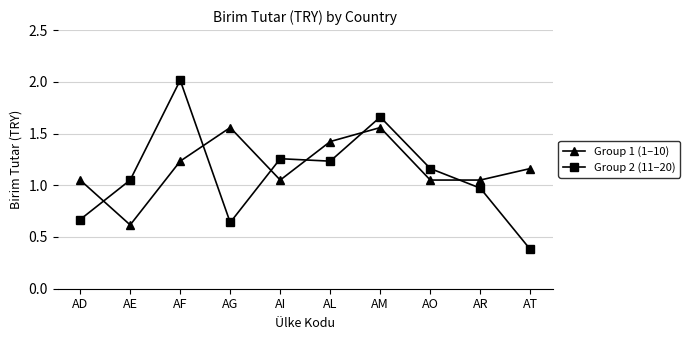

True or false: Group 2 (11–20) and Group 1 (1–10) cross at least once.

True